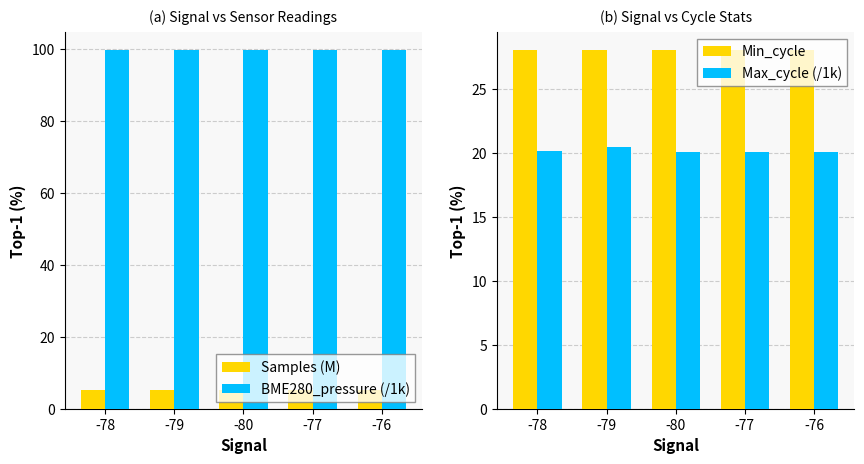

How many categories are shown in the chart?

5